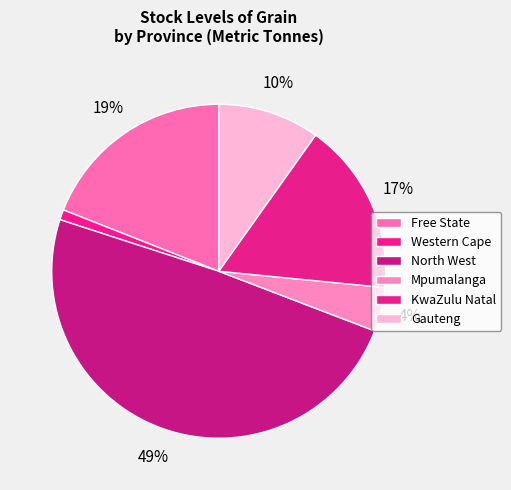

Rank the categories by value from highest to lowest.

North West, Free State, KwaZulu Natal, Gauteng, Mpumalanga, Western Cape